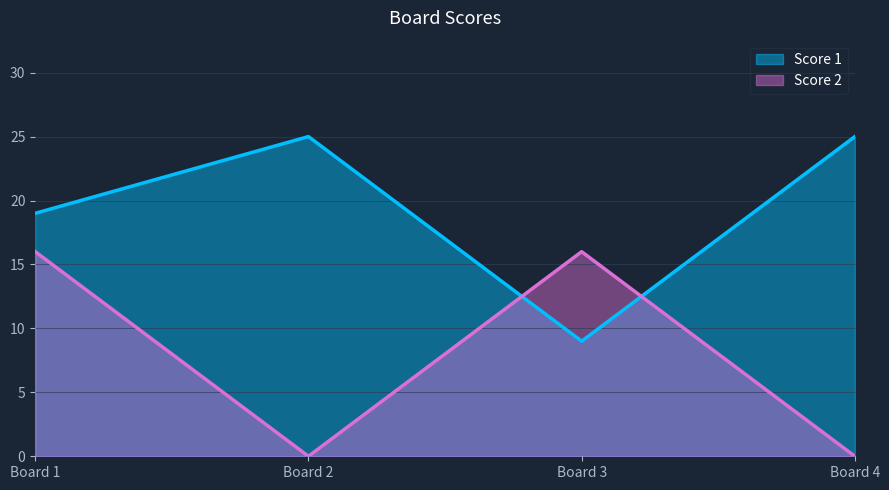

Count the number of data series in this chart.

2